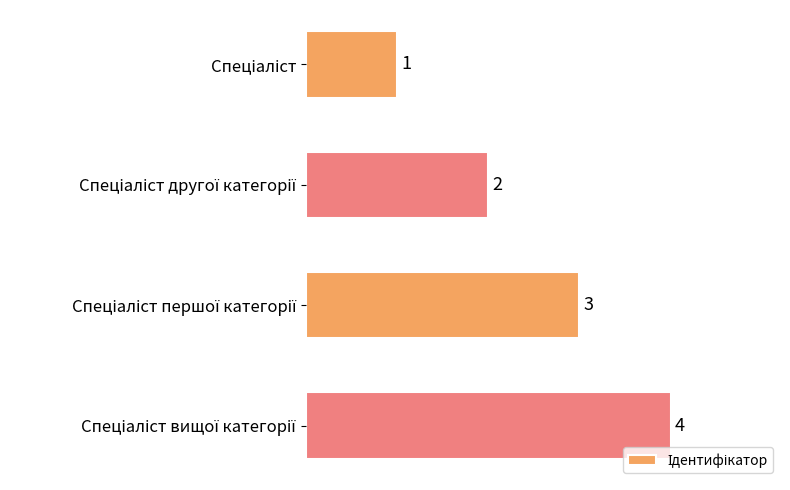

What is the difference between the maximum and minimum values?

3